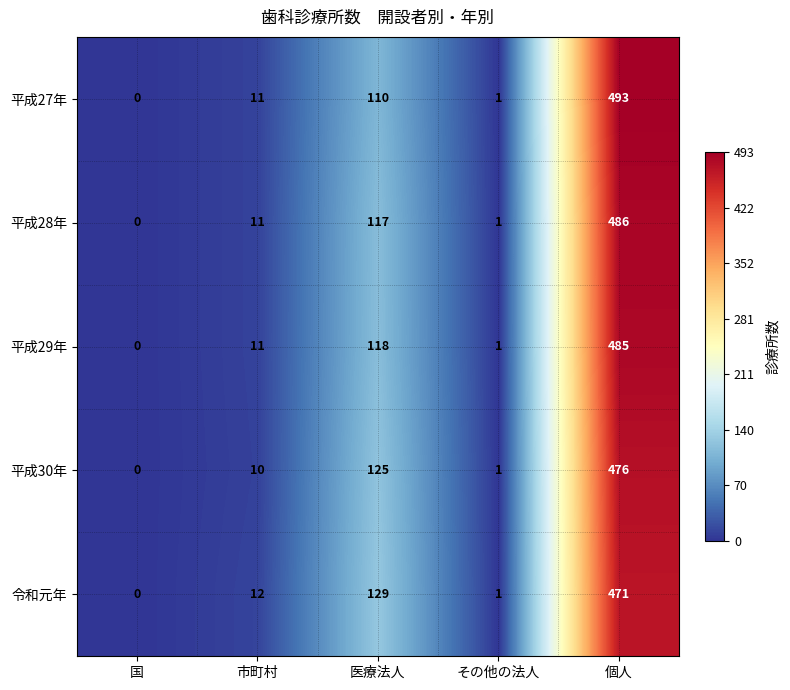

True or false: 平成28年 has a value of 132 at 個人.

False